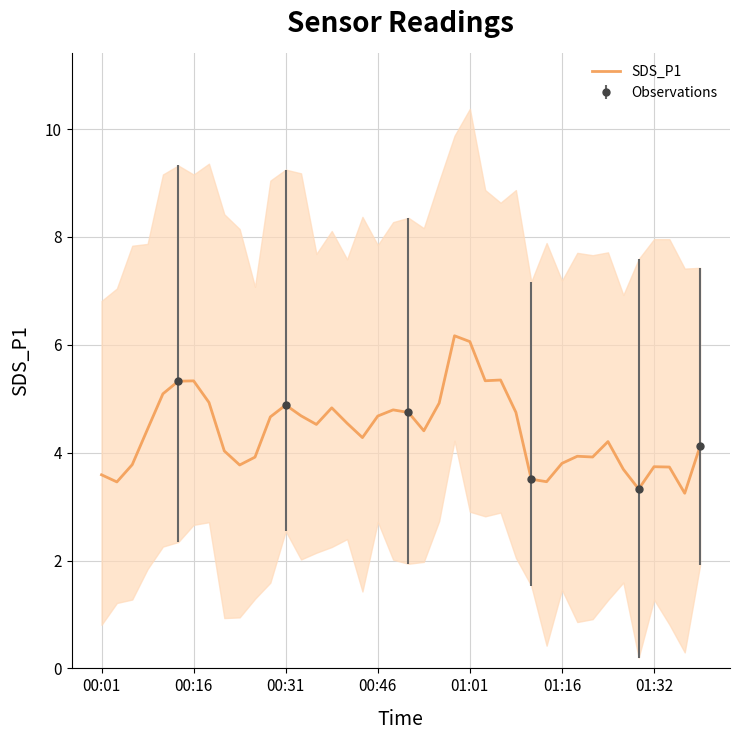

Reading left to right, extract all data points from this chart.

3.6	3.5	3.8	4.4	5.1	5.3	5.3	4.9	4.0	3.8	3.9	4.7	4.9	4.7	4.5	4.8	4.5	4.3	4.7	4.8	4.7	4.4	4.9	6.2	6.1	5.3	5.3	4.7	3.5	3.5	3.8	3.9	3.9	4.2	3.7	3.3	3.7	3.7	3.2	4.1